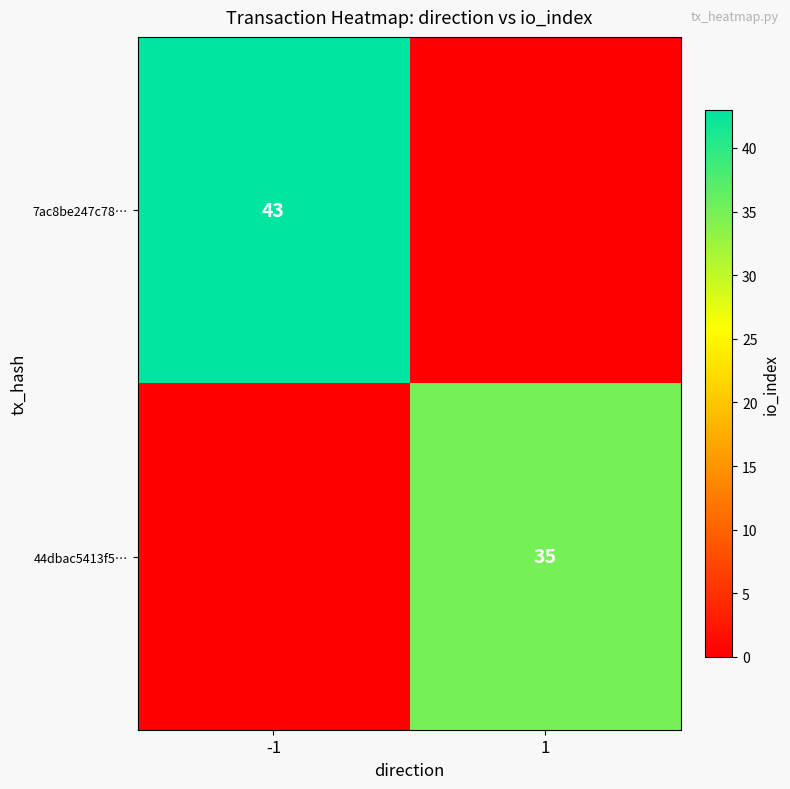

Is it true that 7ac8be247c78… equals 43 at -1?

True